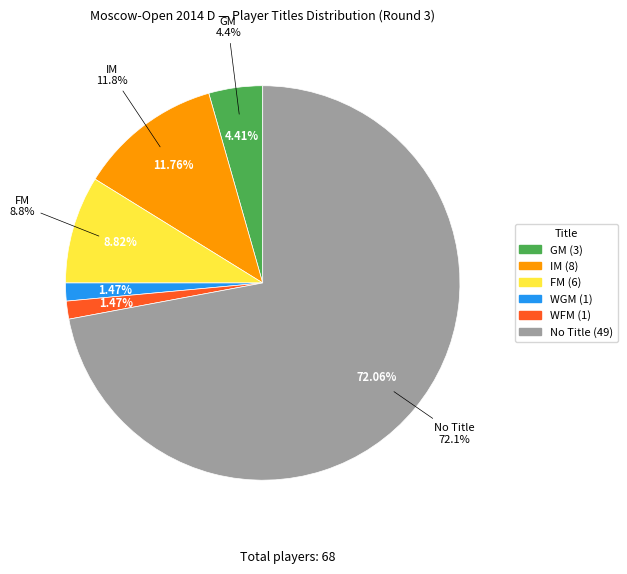

To the nearest percent, what is the average slice percentage?

17%